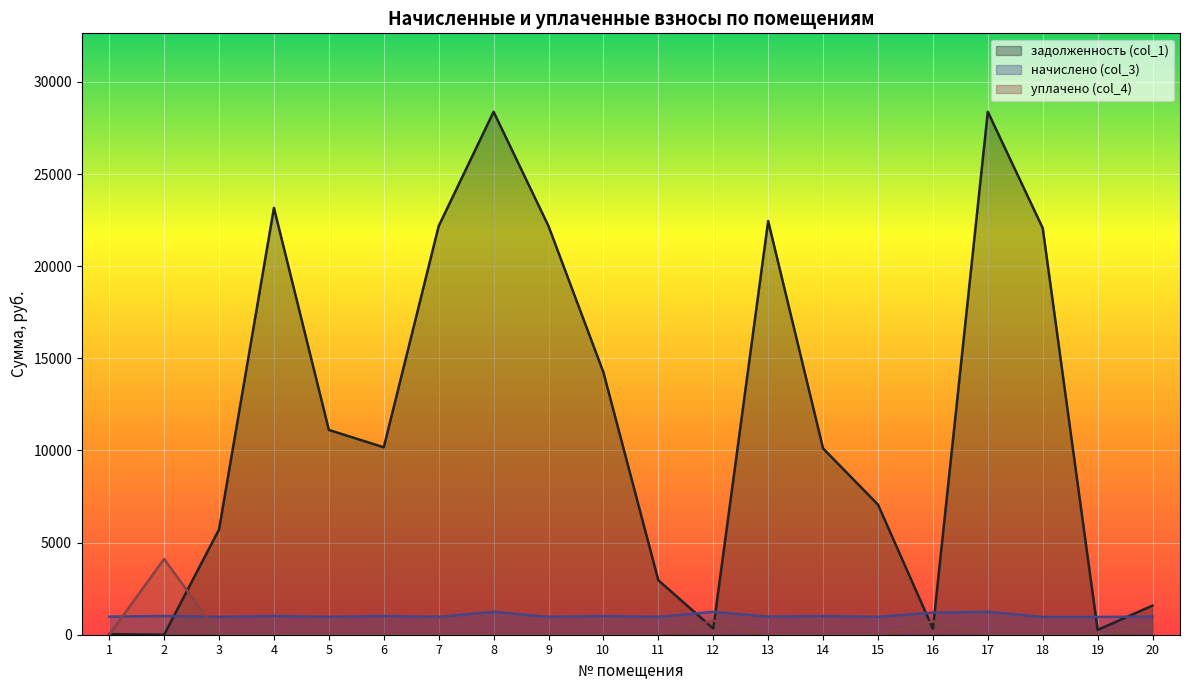

What is the difference between the начислено (col_3) values at 18 and 6?

48.0